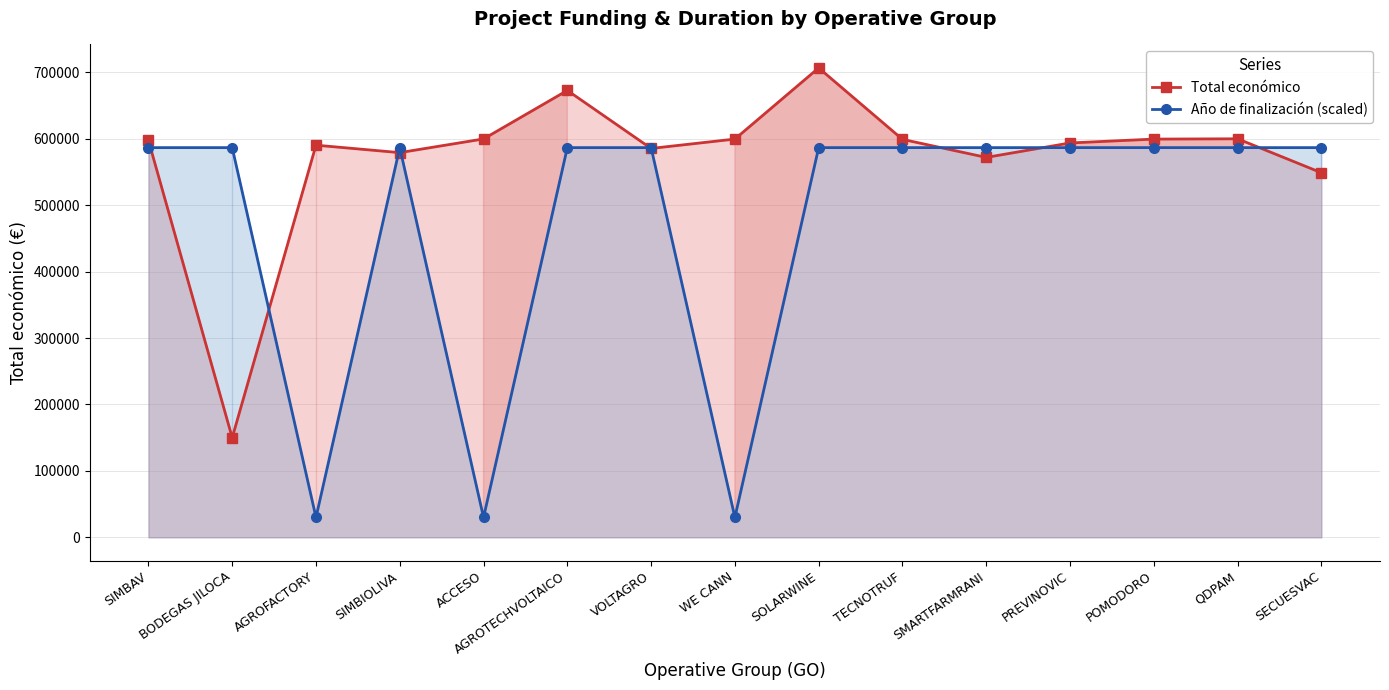

Where is the first local maximum for Total económico?

AGROFACTORY